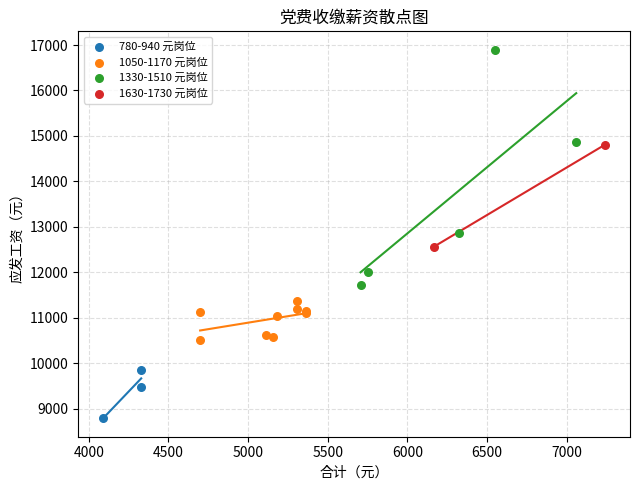

Which series has the largest Y range (max minus min)?

1330-1510 元岗位